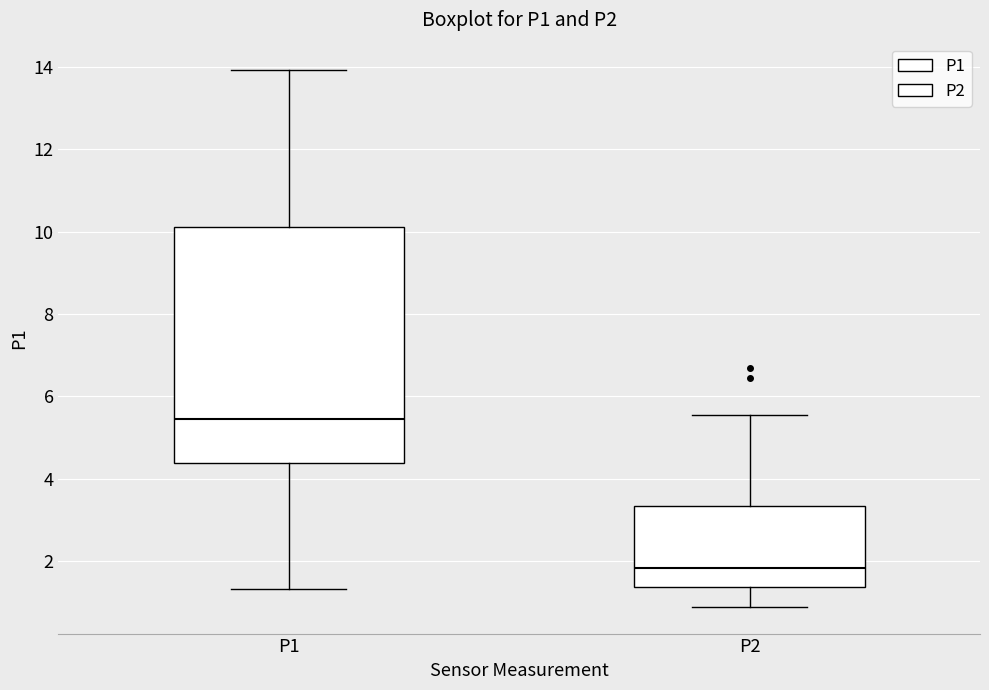

Comparing the boxes themselves (not the whiskers), which one is the tallest?

P1